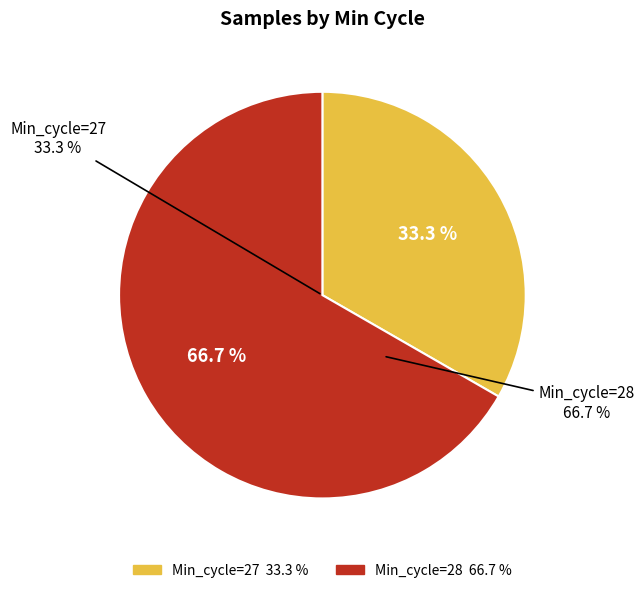

Approximately how many times larger is the value at 28 compared to 28?

1.0